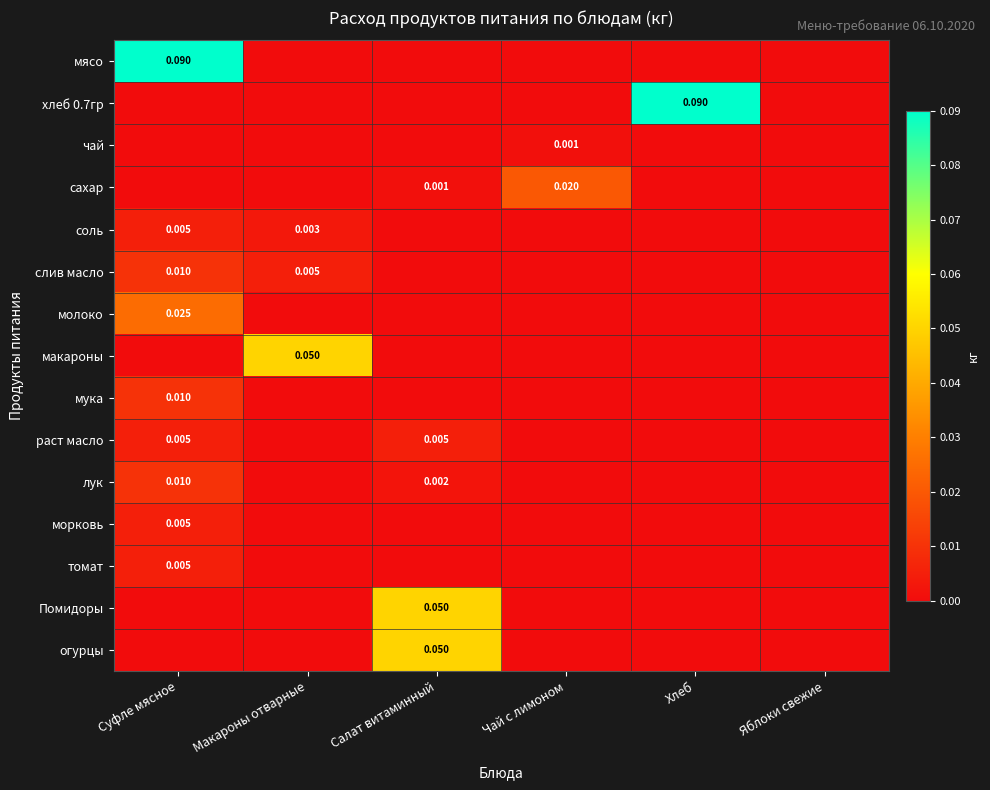

Which category has the lowest value in the морковь series?

Макароны отварные